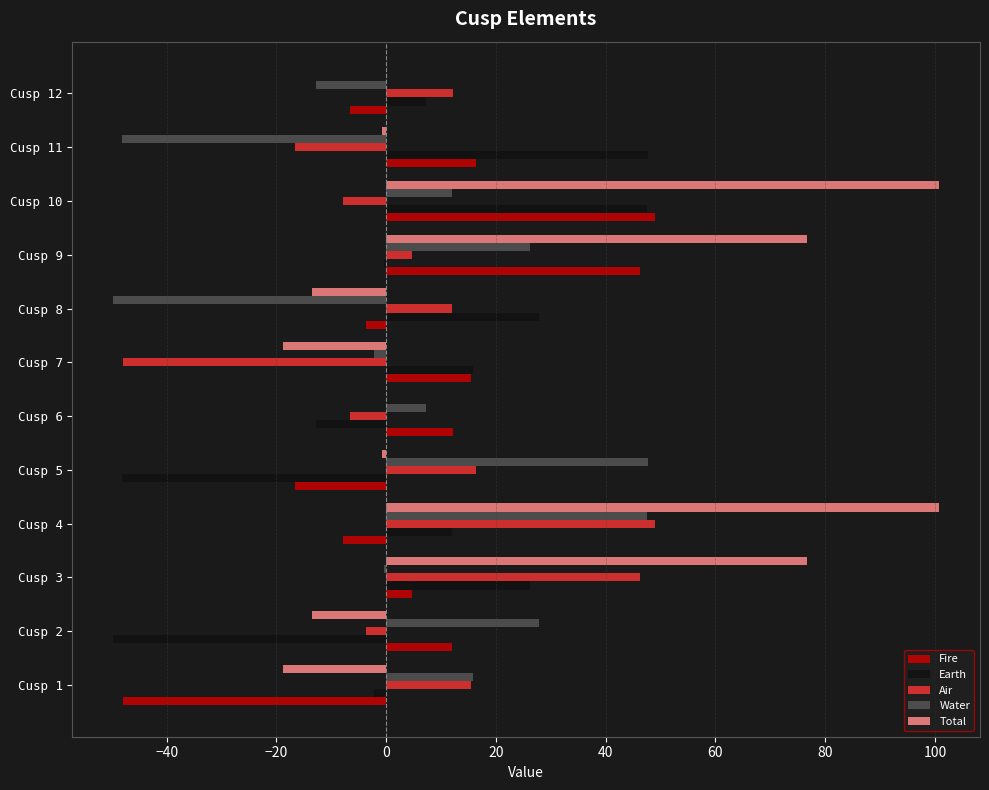

Which series has the largest total across all categories?

Total